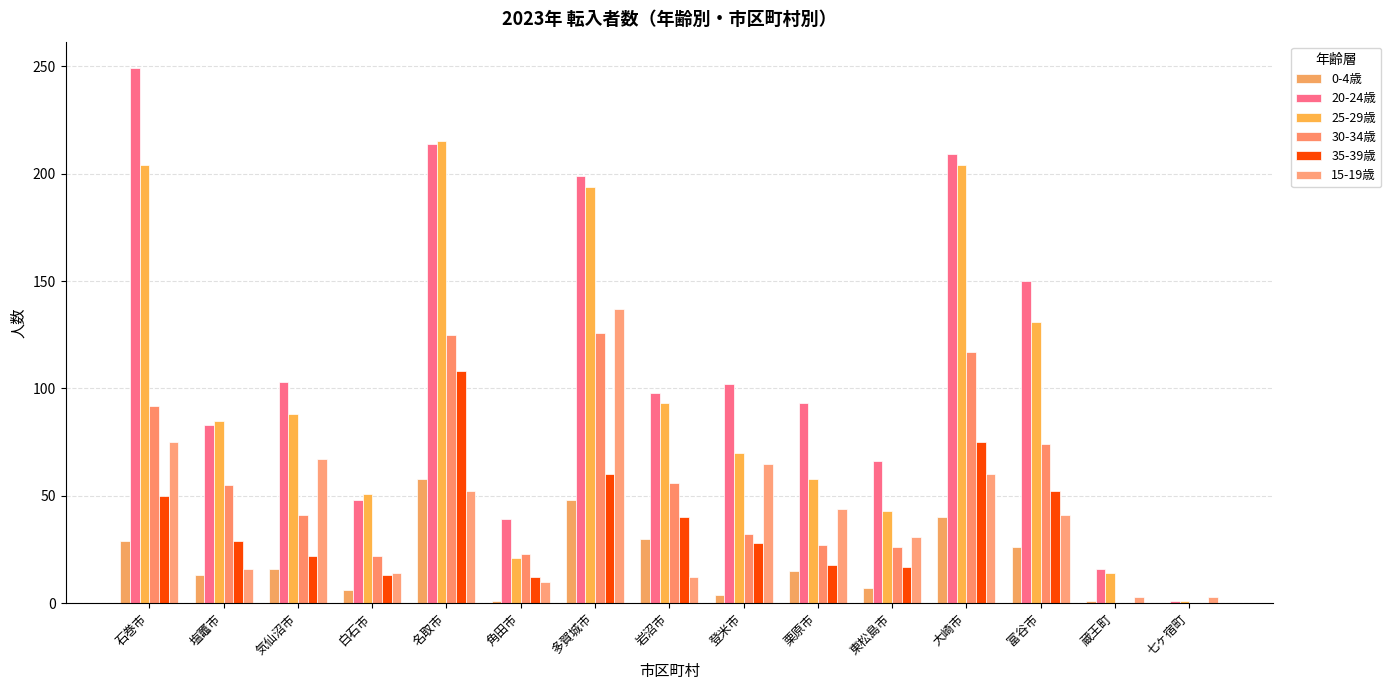

What is the difference between the highest and lowest values at 七ヶ宿町?

3